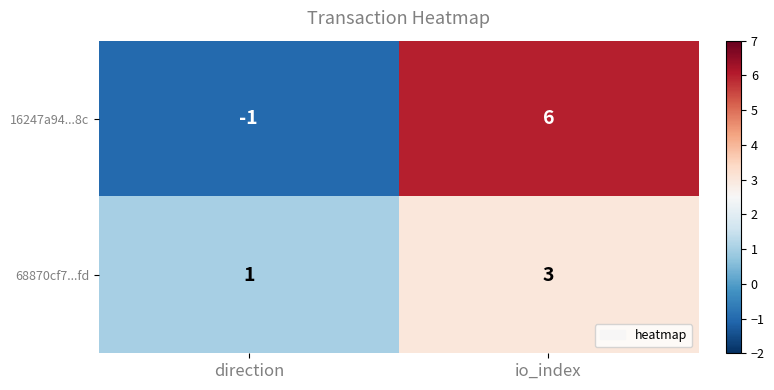

Which series has the largest total across all categories?

16247a94...8c